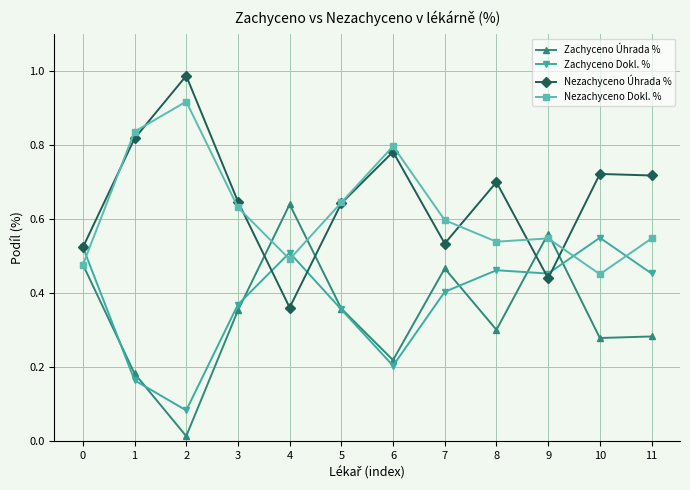

What are all the series names shown in the legend?

Zachyceno Úhrada %, Zachyceno Dokl. %, Nezachyceno Úhrada %, Nezachyceno Dokl. %